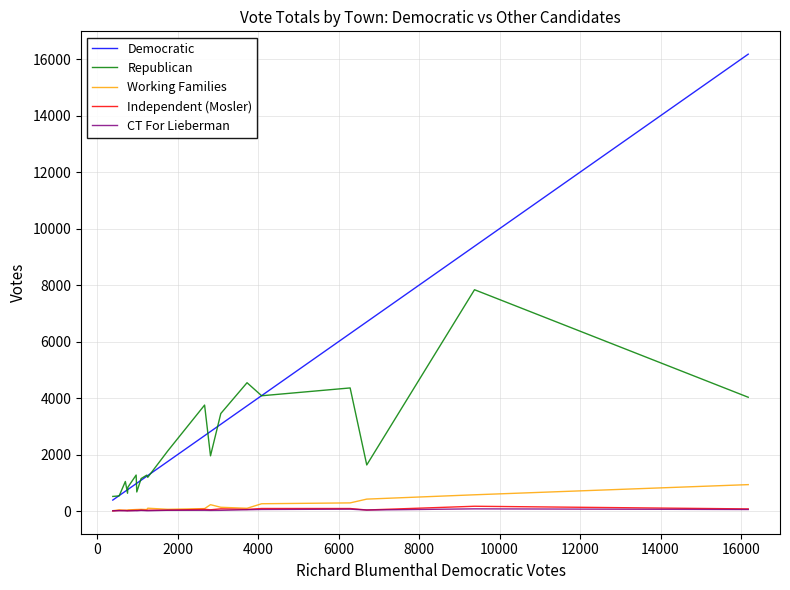

Which series has the largest range (max minus min)?

Democratic